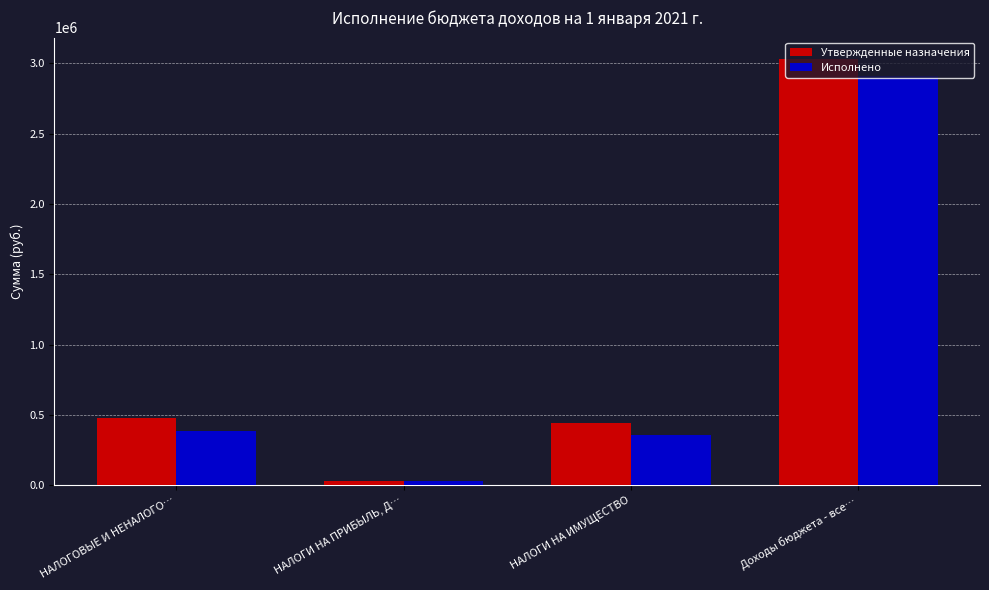

Reading left to right, what are all the values shown in this chart?

Утвержденные назначения: 475700.0	33200.0	442500.0	3030978.0
Исполнено: 386330.1	29327.7	355418.4	2911922.3